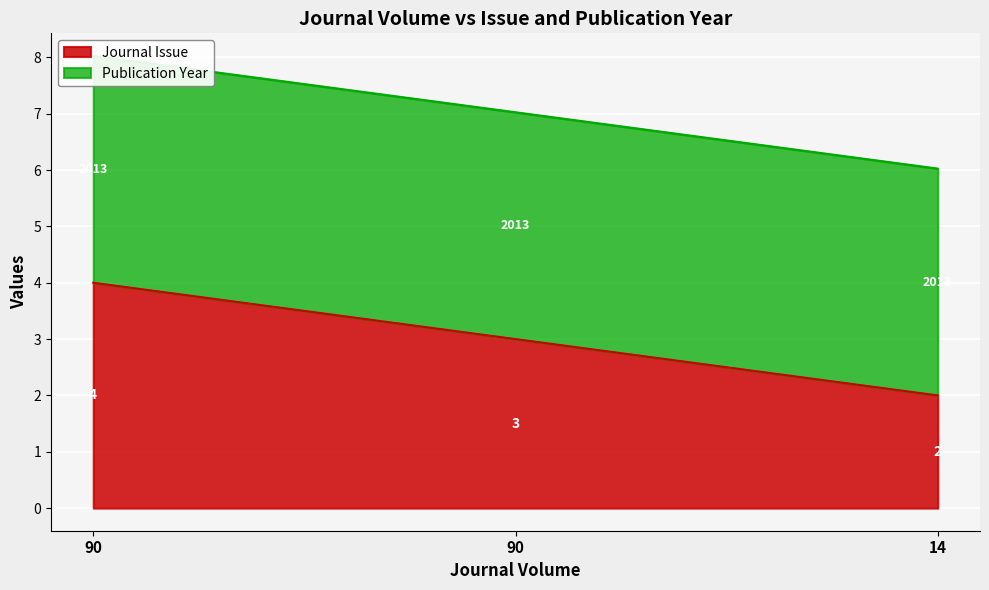

Which label corresponds to the largest value in the chart?

90